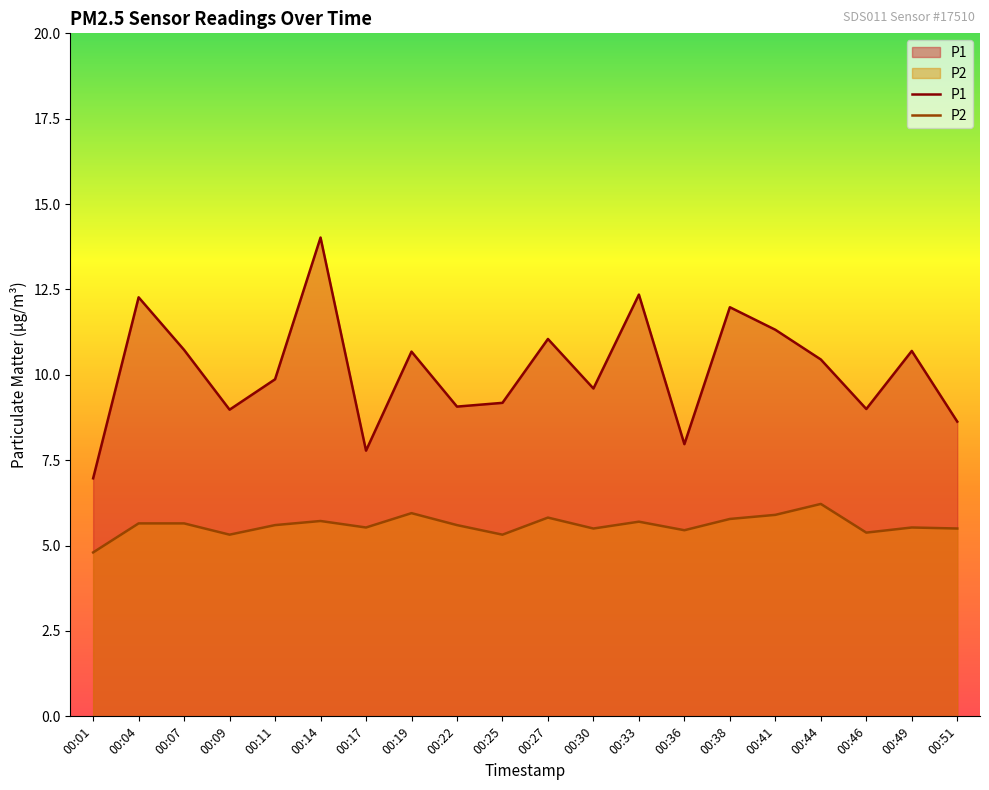

What is the total value across all series at 00:09?

14.3